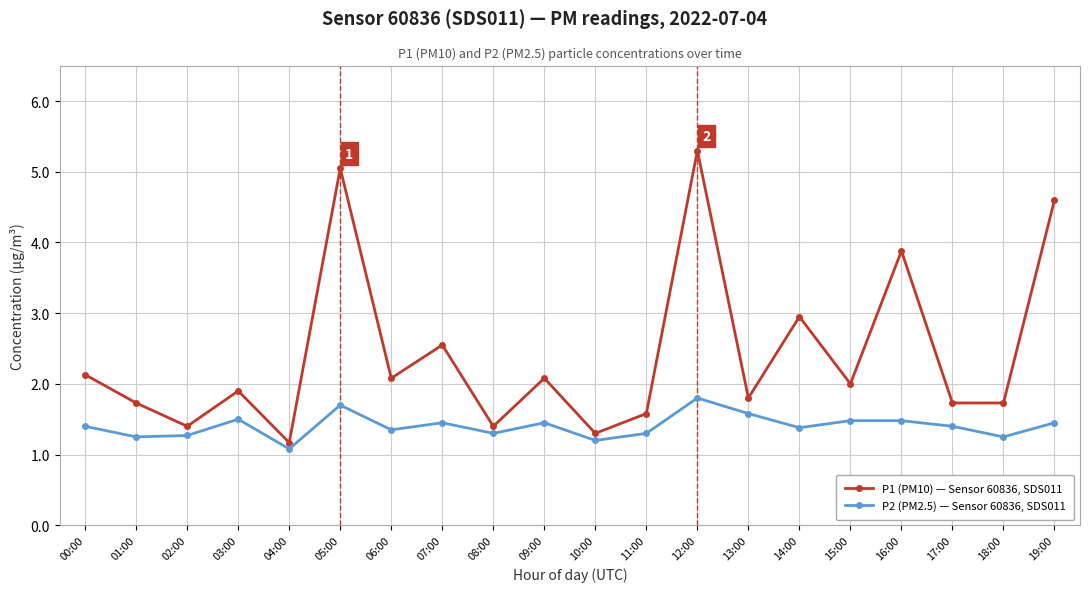

Where is the first local minimum for P1 (PM10) — Sensor 60836, SDS011?

02:00